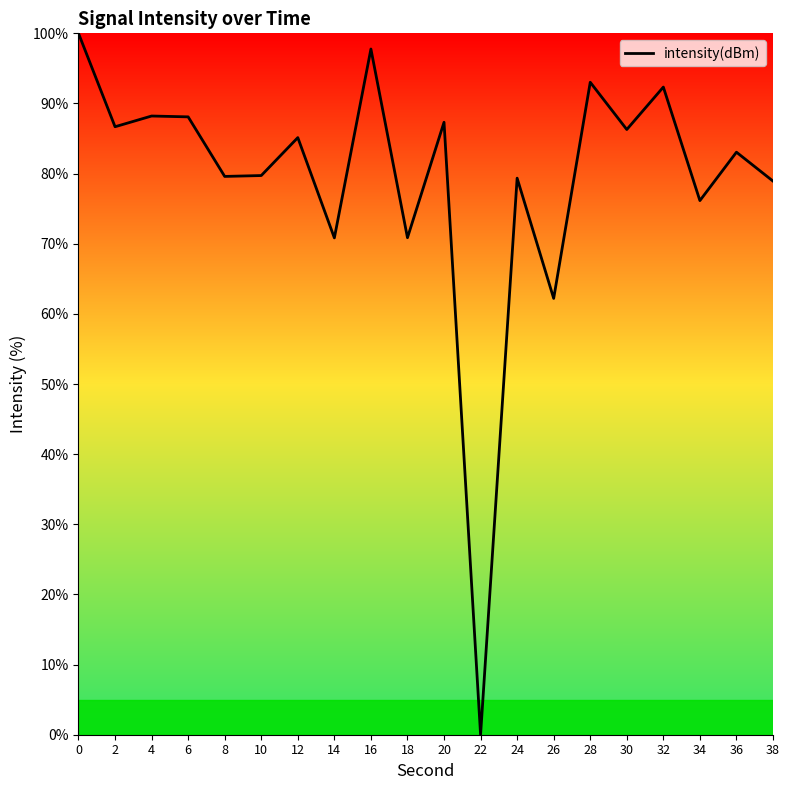

Is it true that the value at 28 is 27.0?

False